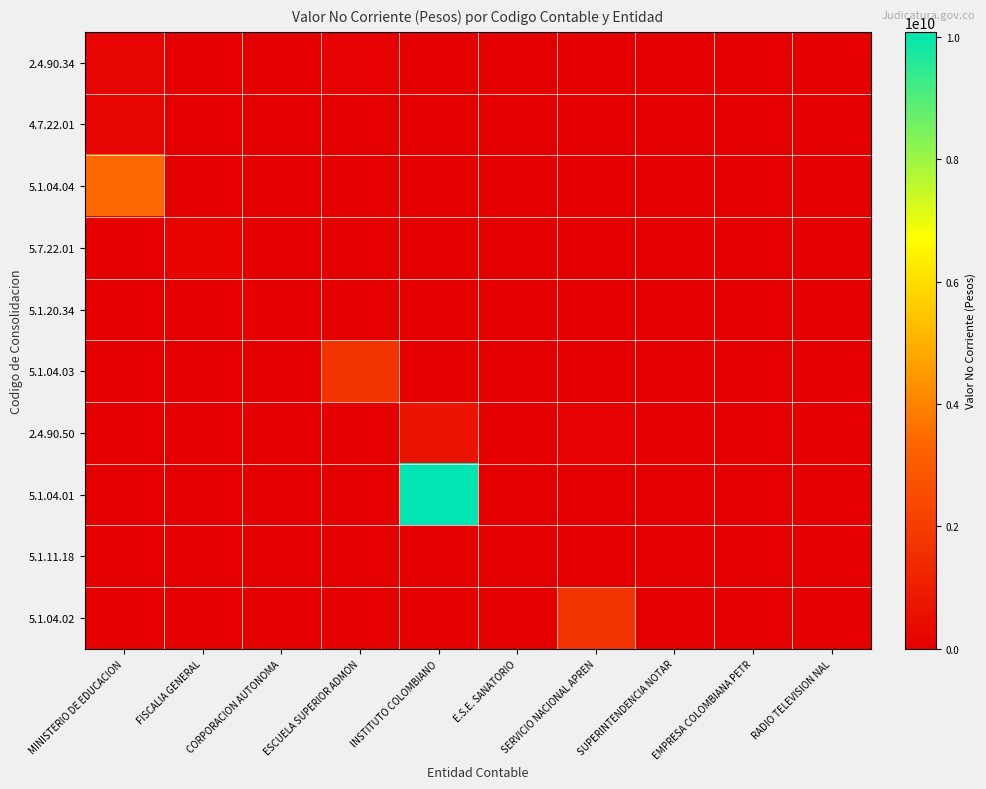

What is the maximum value shown in the chart?

10077134610